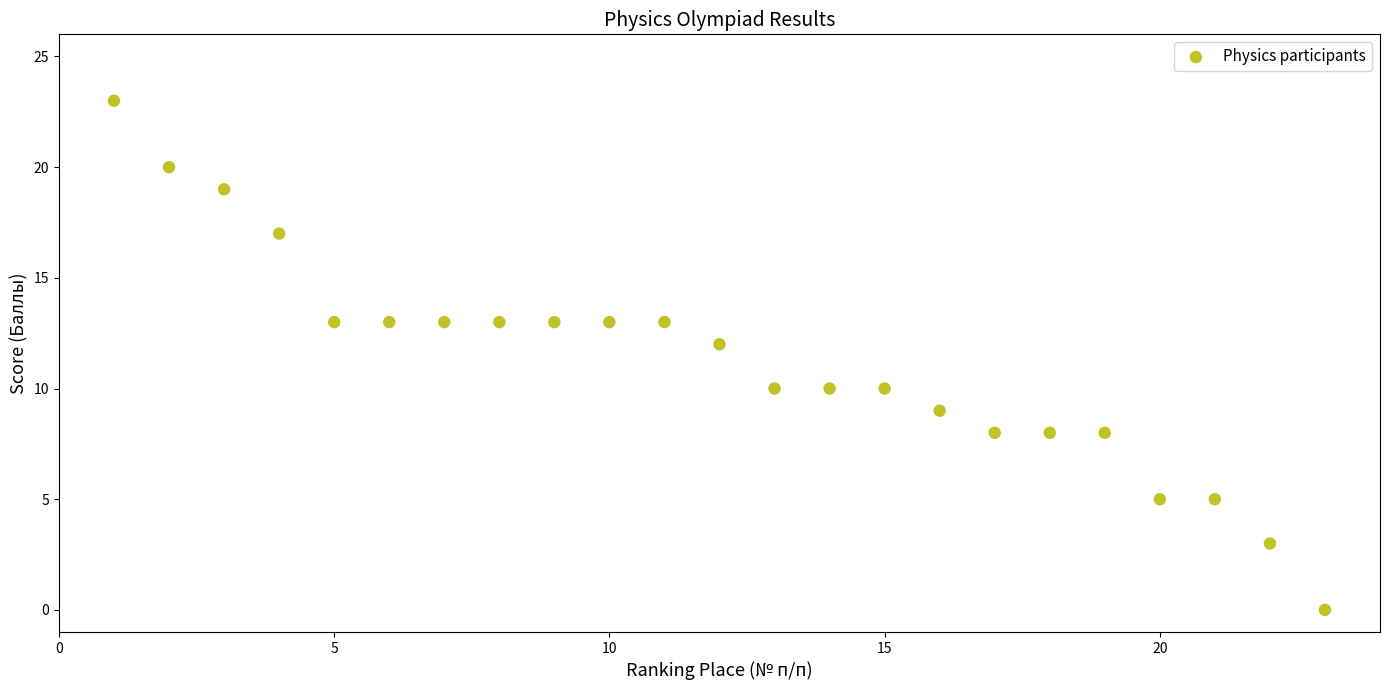

What is the range of X values (max minus min)?

22